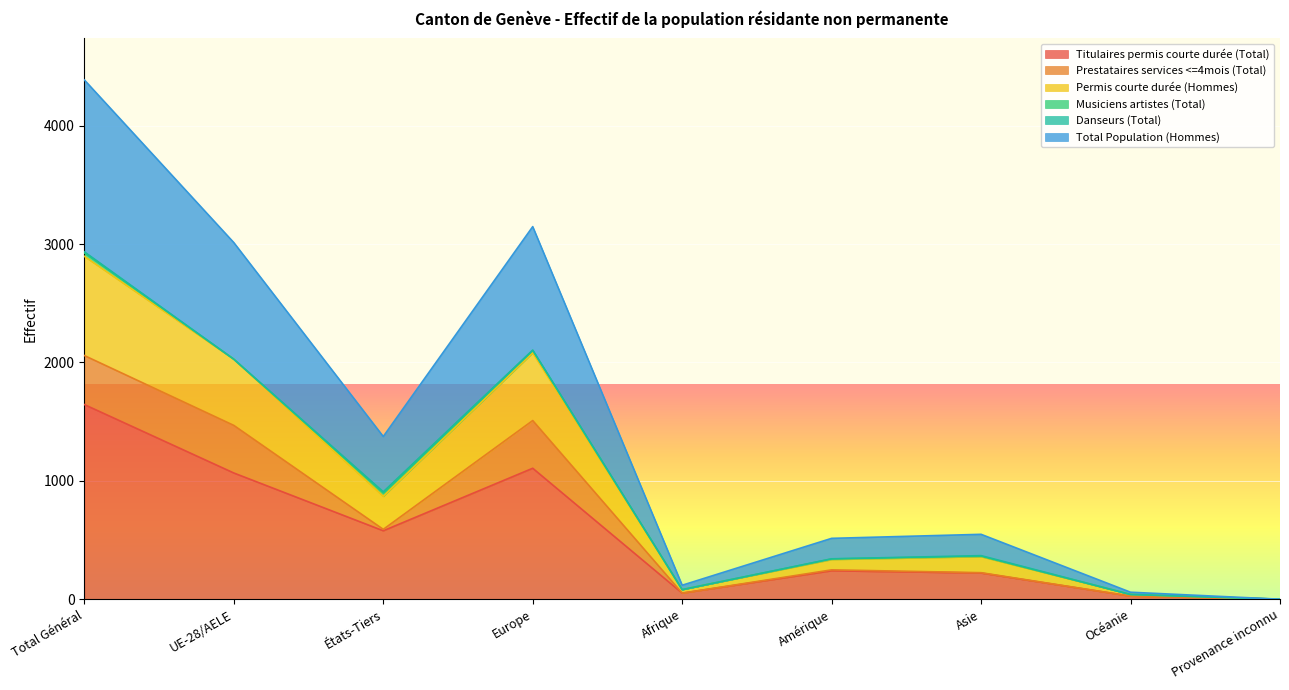

At which label does Total Population (Hommes) reach its peak?

Total Général